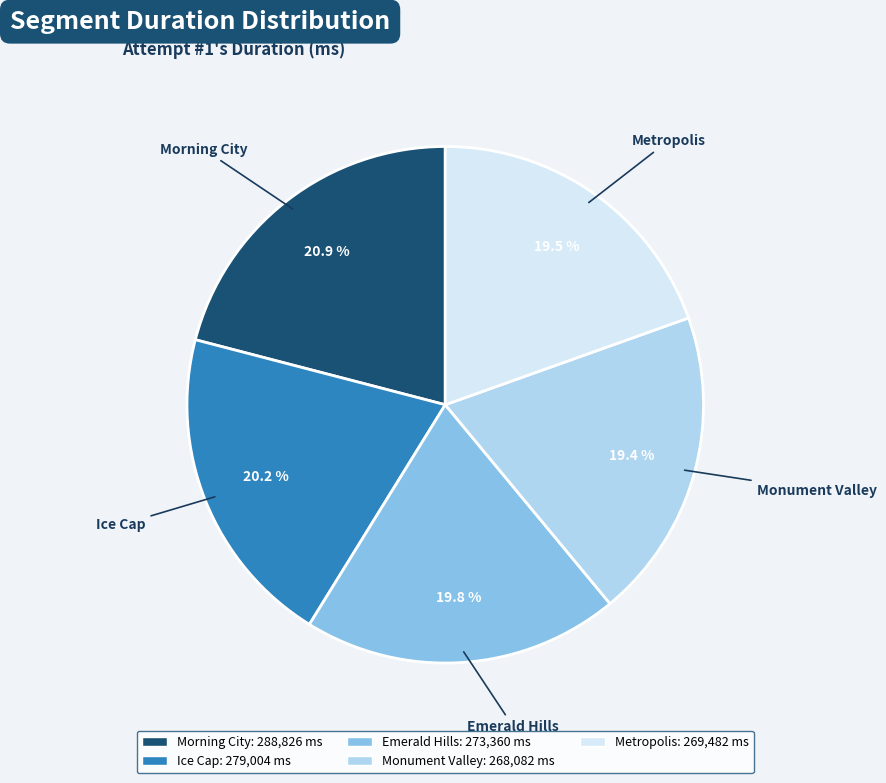

Is it true that Morning City is 21% of the pie?

True